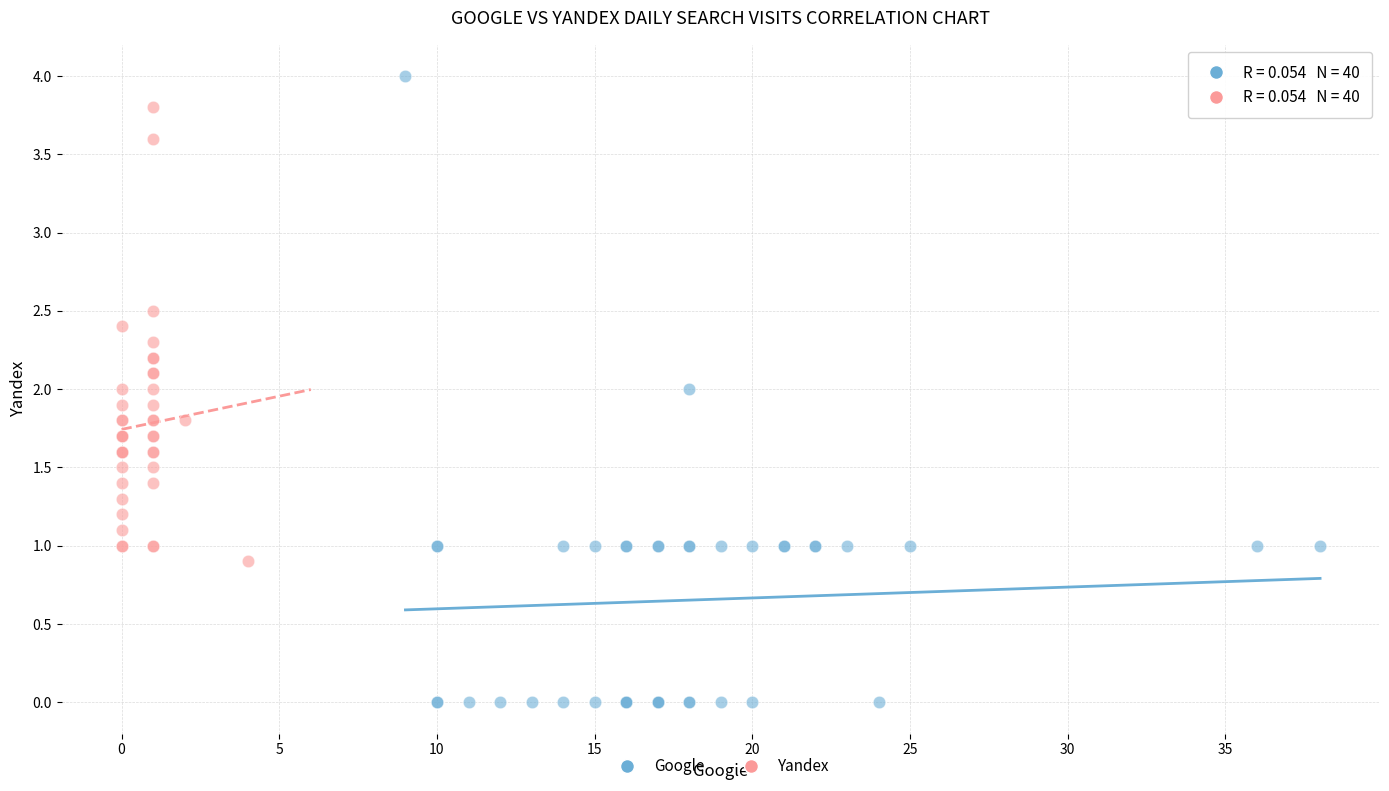

Which series has the widest spread of Y values?

Google